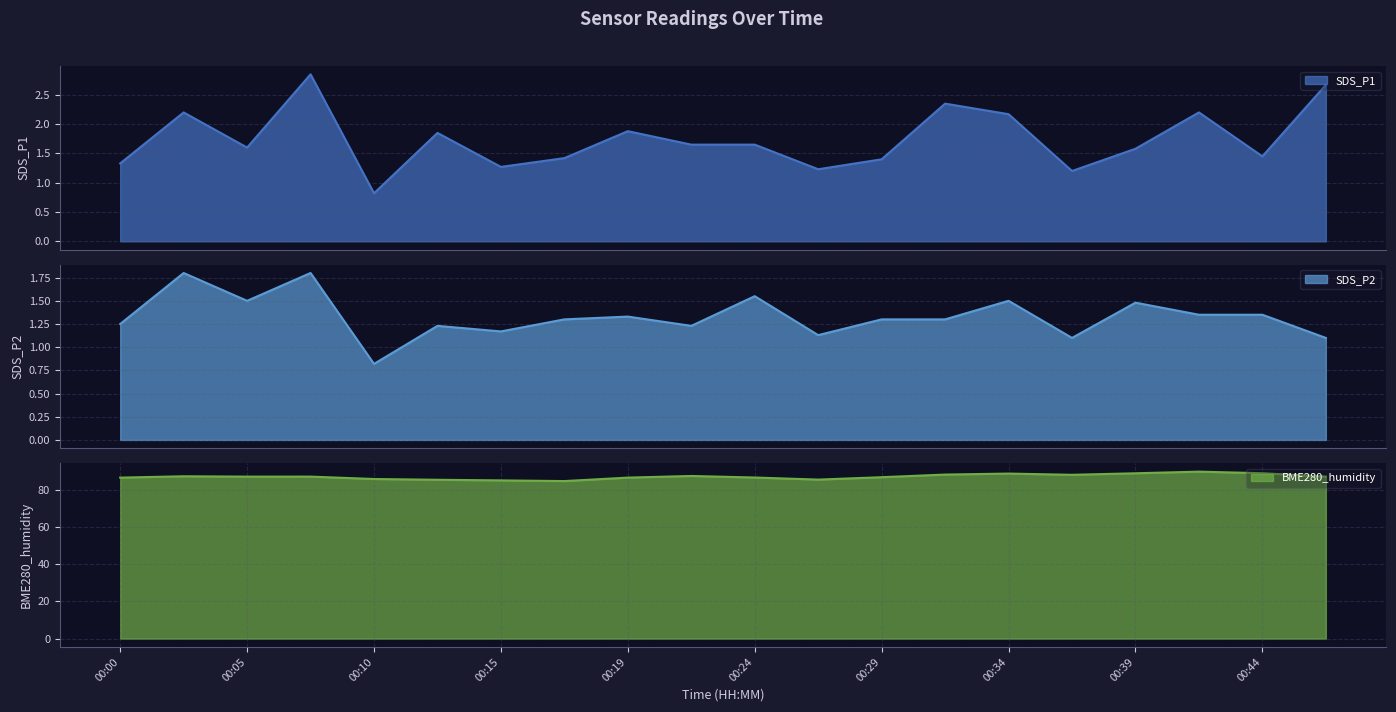

How many data points in SDS_P2 are above 1?

19